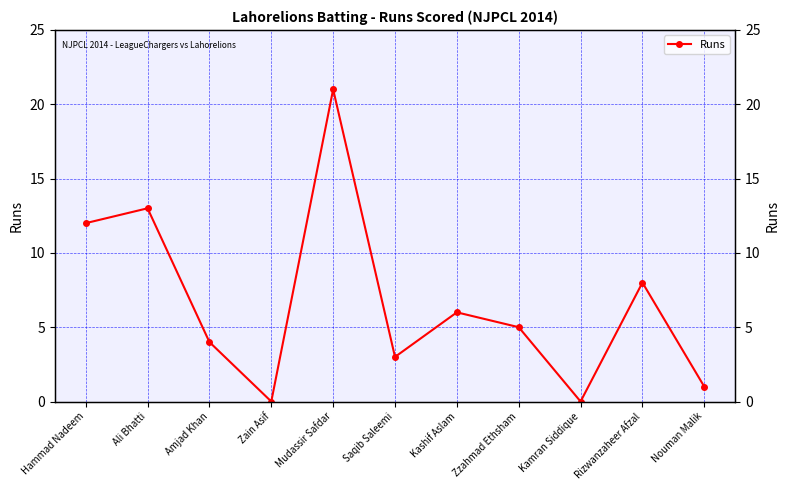

Is it true that the value at Ali Bhatti is 20?

False